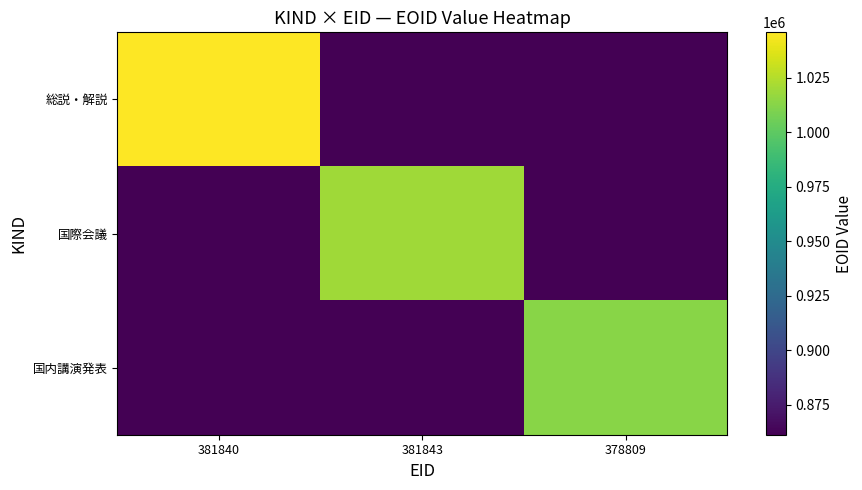

Reading left to right, what are all the values shown in this chart?

総説・解説: 381840=1045903.0	381843=861169.8	378809=861169.8
国際会議: 381840=861169.8	381843=1019882.0	378809=861169.8
国内講演発表: 381840=861169.8	381843=861169.8	378809=1013141.0